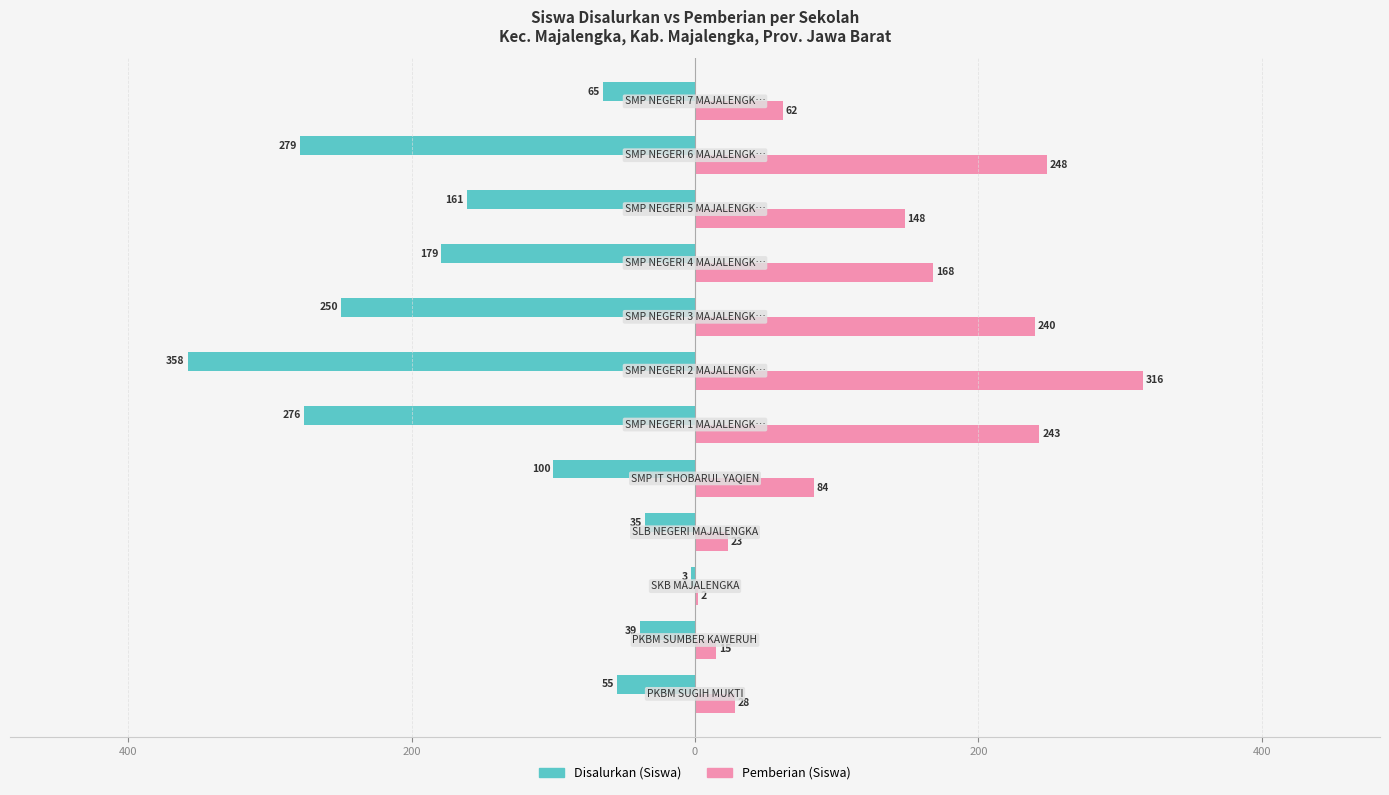

What is the difference between the maximum and minimum values in the Disalurkan (Siswa) series?

355